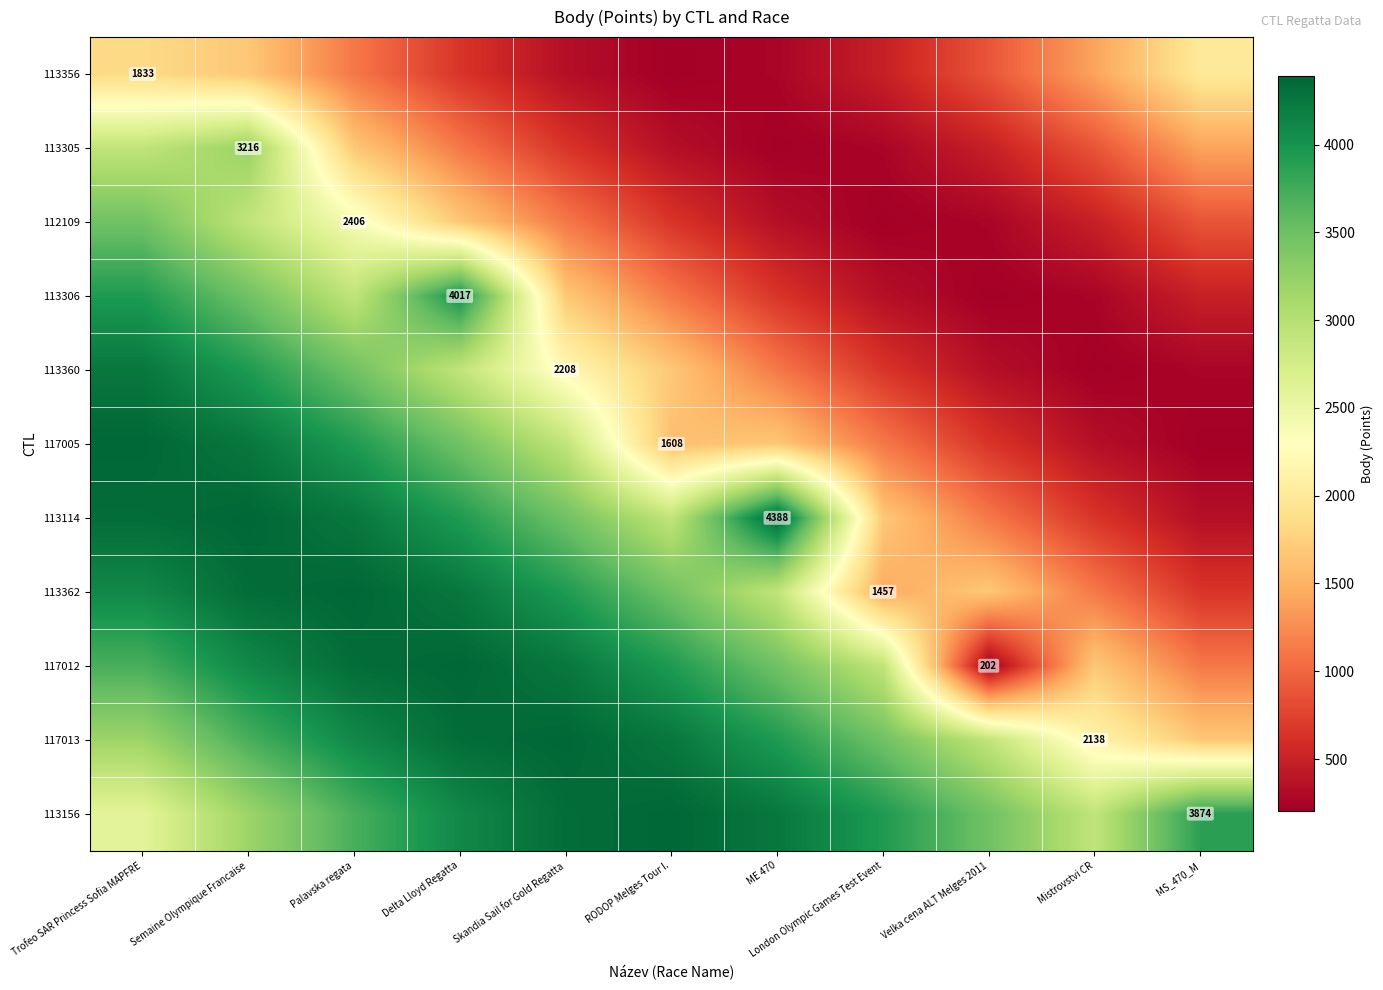

Is the value of 113356 at Trofeo SAR Princess Sofia MAPFRE greater than the value of 117013 at London Olympic Games Test Event?

No